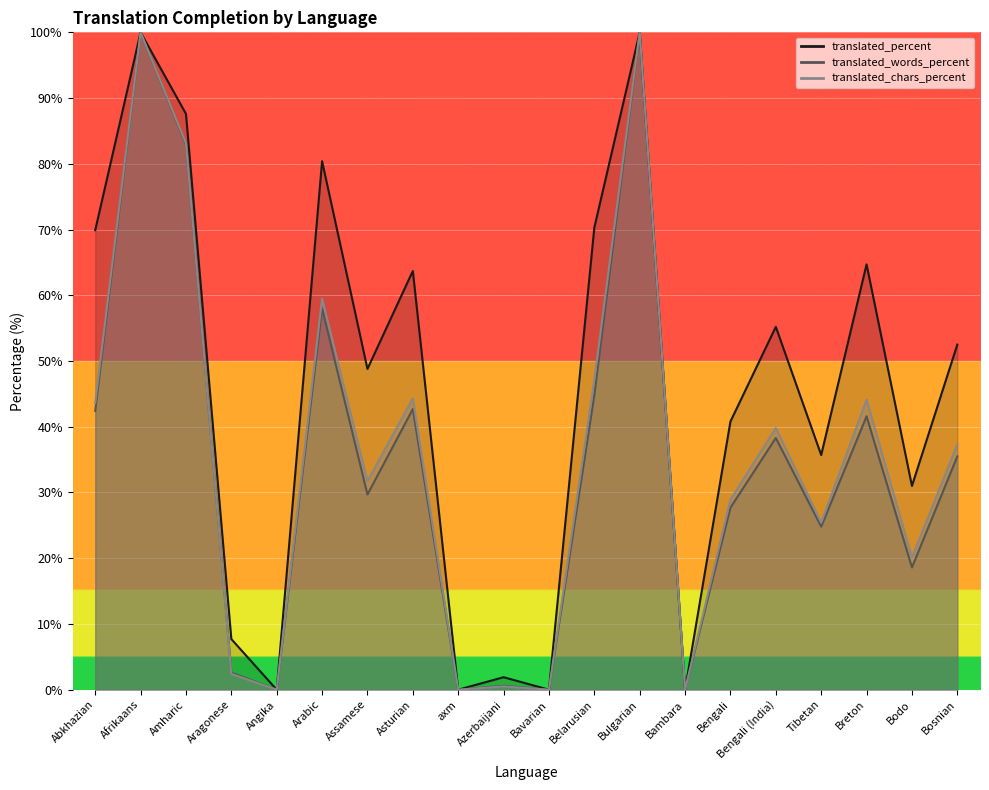

True or false: translated_chars_percent has a value of 44.3 at Asturian.

True